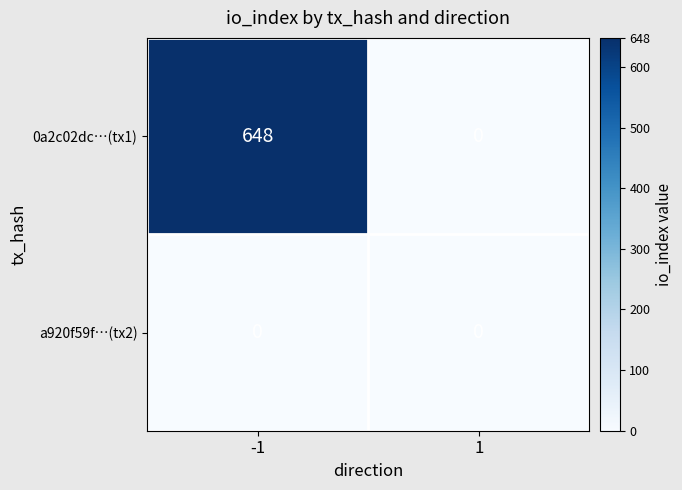

Which series has the largest total across all categories?

0a2c02dc…(tx1)